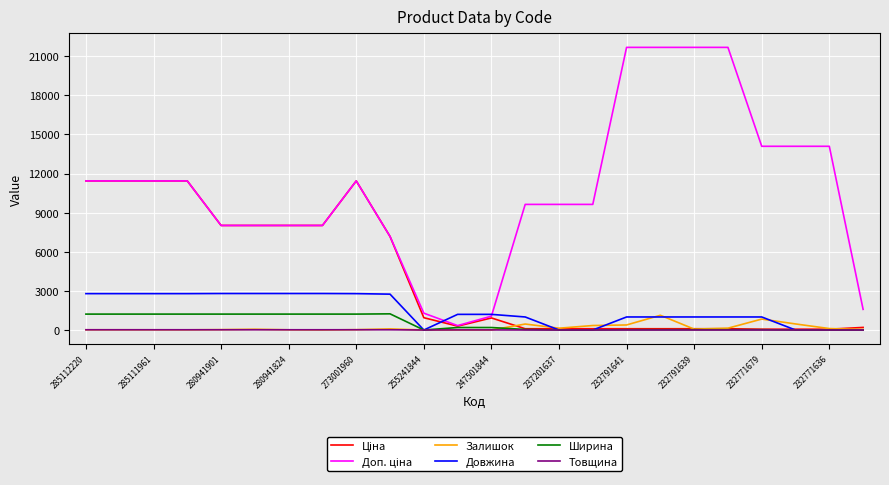

How many lines are shown in the chart?

6